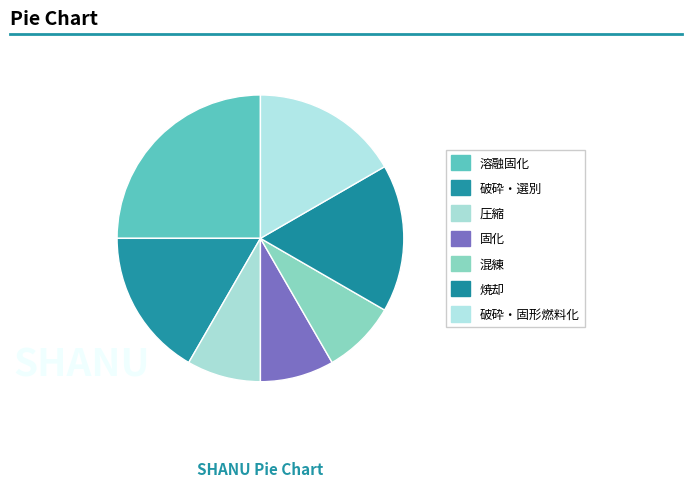

Which has a higher value, 破砕・選別 or 固化?

破砕・選別